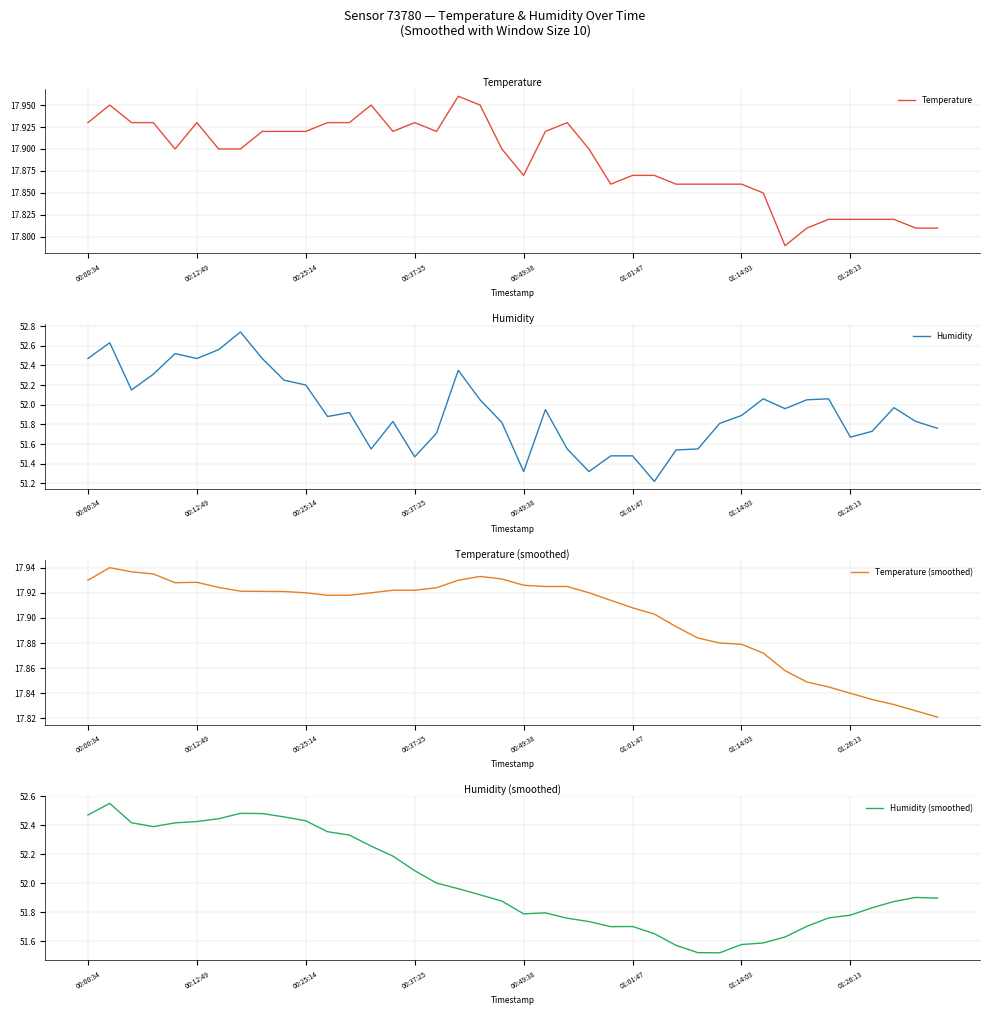

At 01:14:03, list the series in order from smallest to largest.

Temperature, Temperature (smoothed), Humidity (smoothed), Humidity